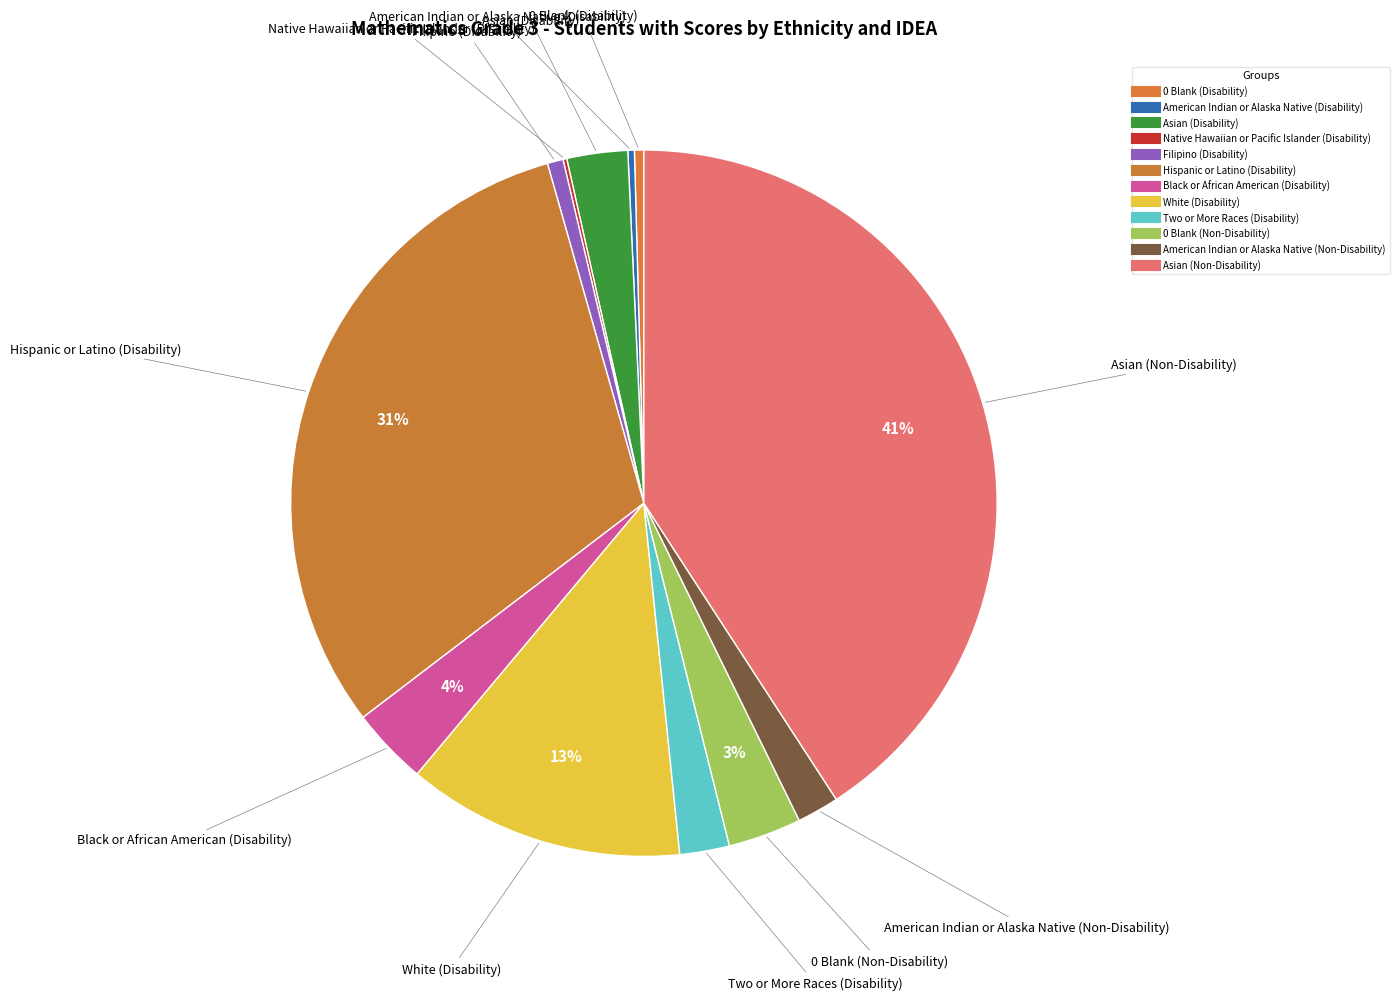

To the nearest percent, what is the average slice percentage?

8%